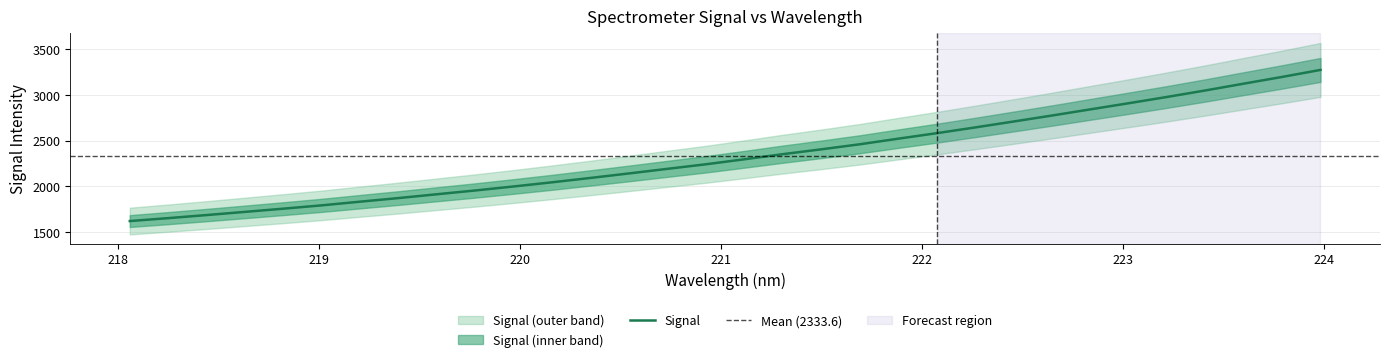

What is the highest value of the Signal series?

3273.9